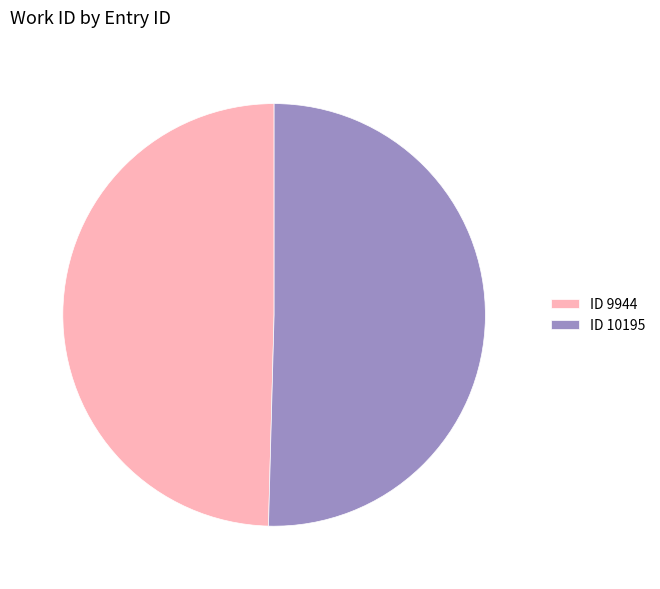

Is it true that ID 9944 is 49% of the pie?

True